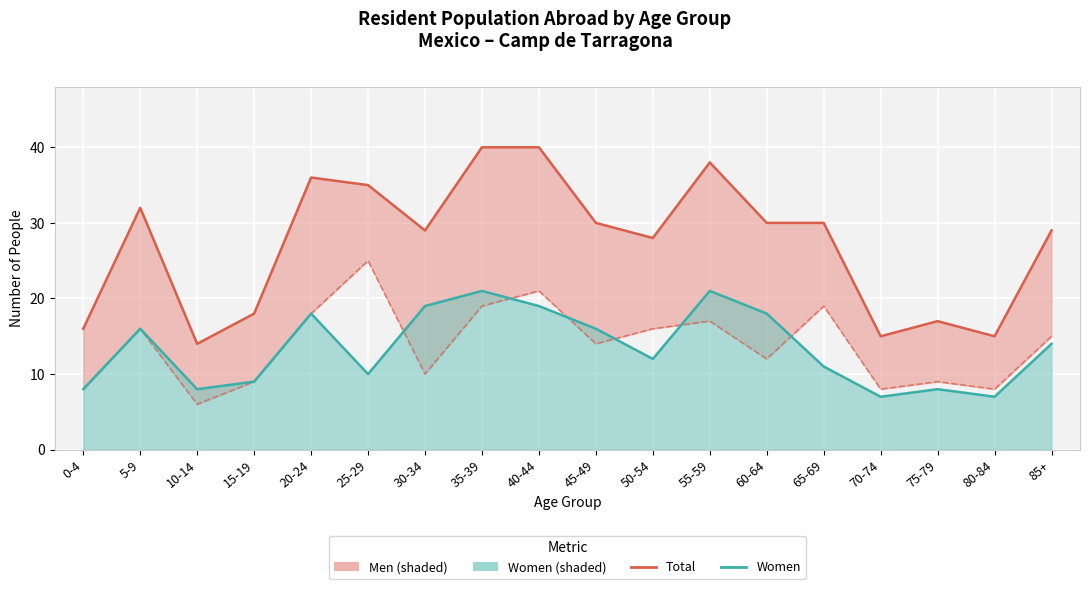

At which category does Men reach its first local peak?

5-9